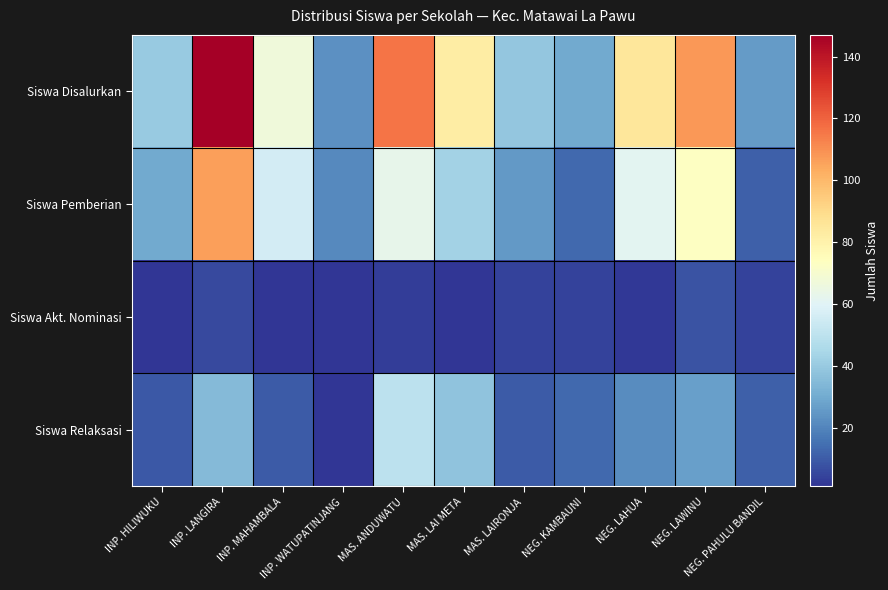

What is the smallest value displayed?

1